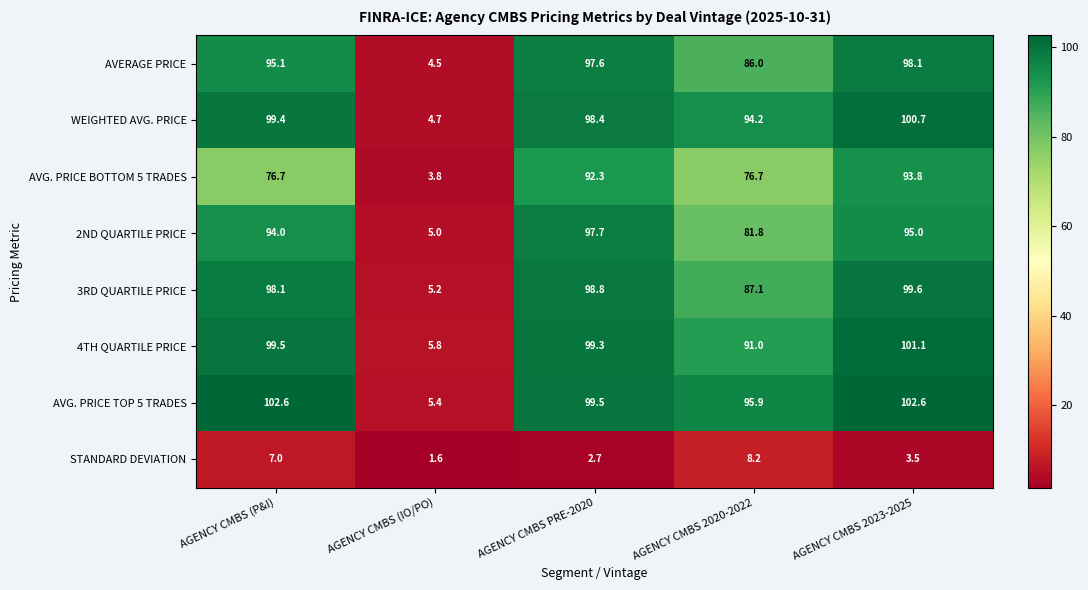

Rank the series by their maximum value, from lowest to highest.

STANDARD DEVIATION, AVG. PRICE BOTTOM 5 TRADES, 2ND QUARTILE PRICE, AVERAGE PRICE, 3RD QUARTILE PRICE, WEIGHTED AVG. PRICE, 4TH QUARTILE PRICE, AVG. PRICE TOP 5 TRADES